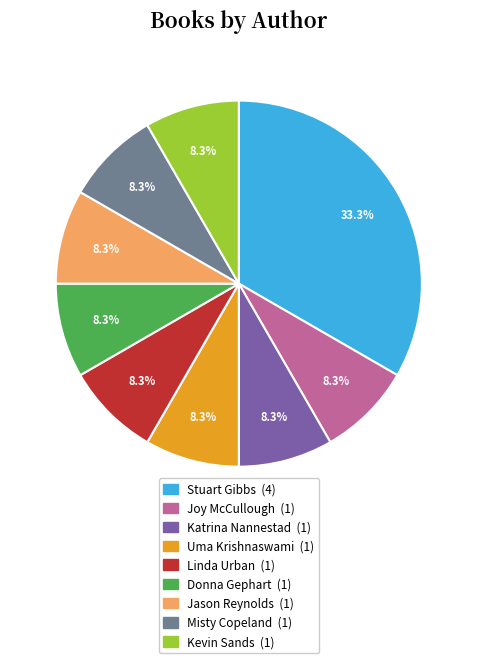

Is there a majority slice in this chart?

No